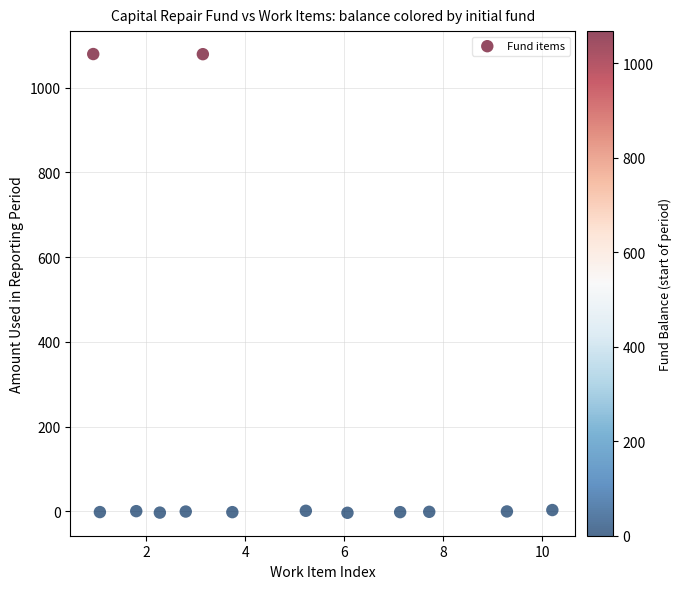

What is the range of Y values (max minus min)?

1082.9